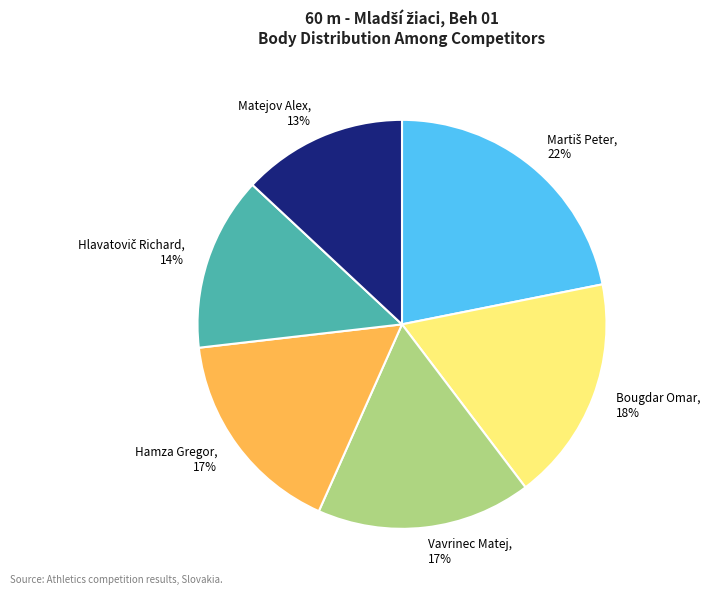

Which category has the smallest portion of the pie?

Matejov Alex